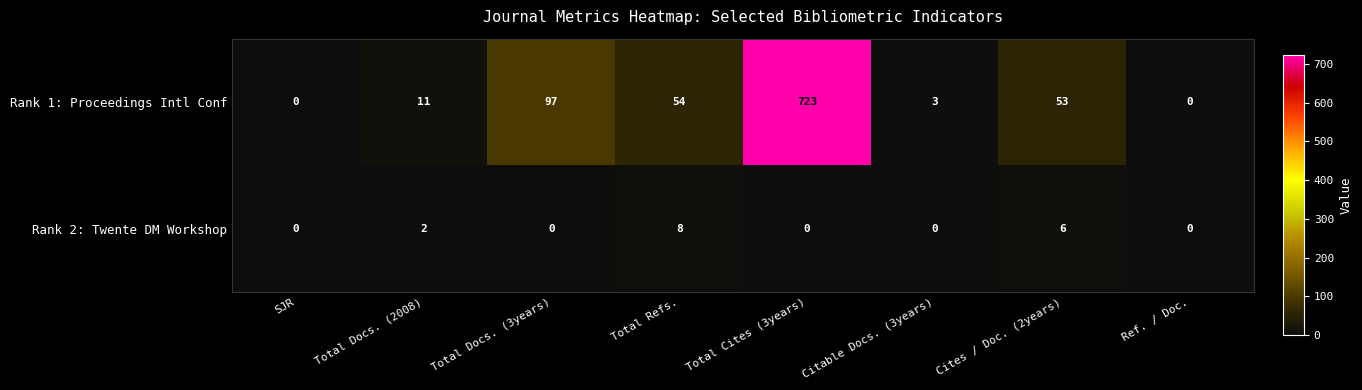

The Rank 1: Proceedings Intl Conf series shows -296 at Ref. / Doc.. True or false?

False